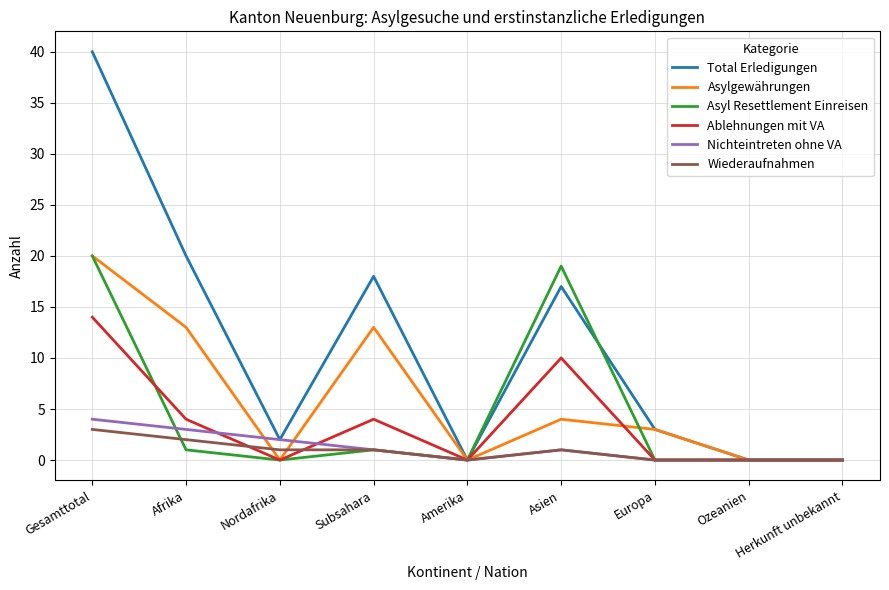

True or false: Total Erledigungen has a value of 20 at Afrika.

True